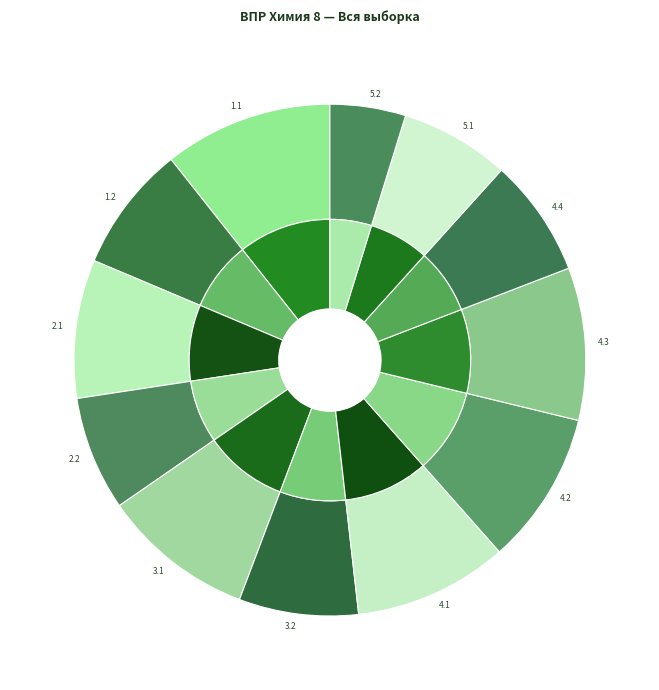

What is the change in value from 4.4 to 5.2?

-19.1